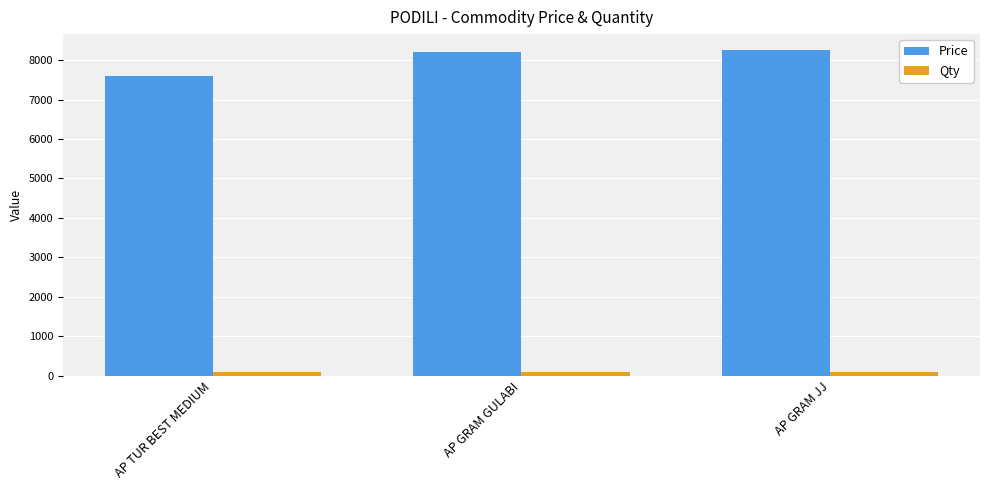

What position from the left is AP GRAM GULABI?

2